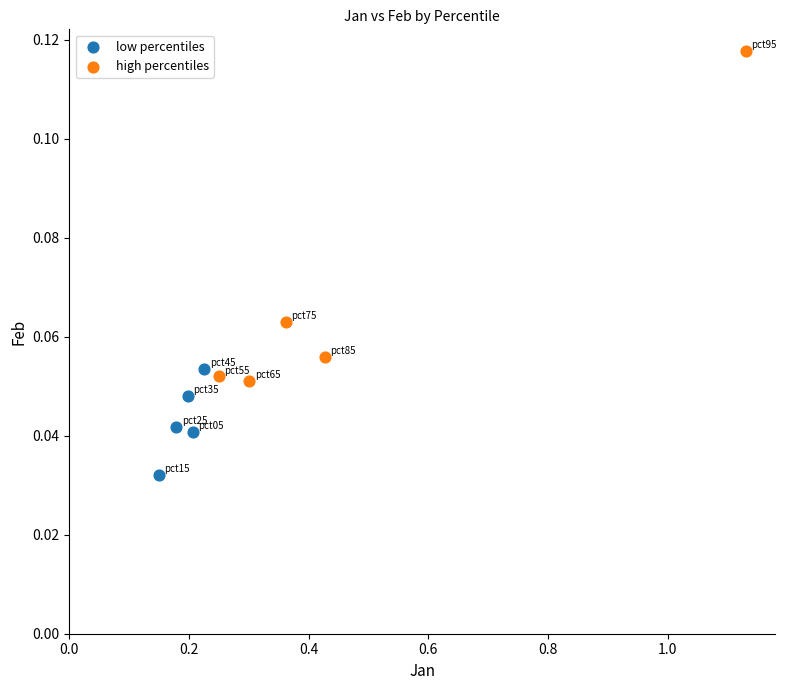

Which series contains the highest Y value?

high percentiles